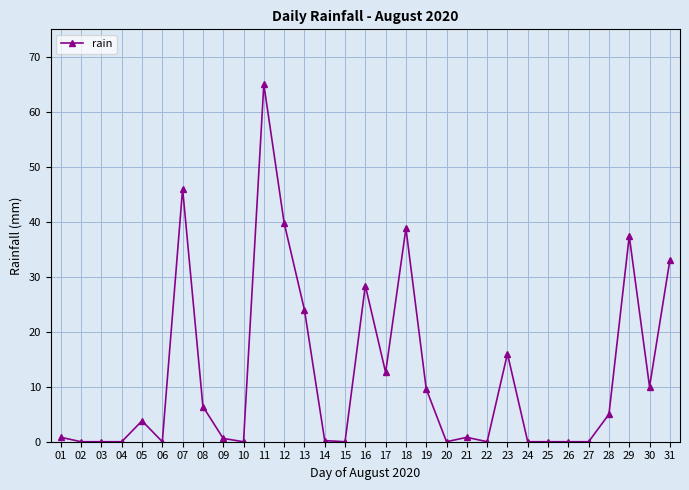

True or false: the data has more than 0 interior local peaks.

True